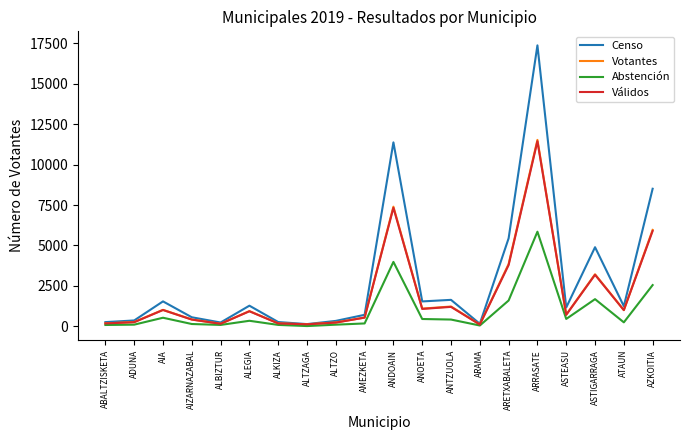

What are all the series names shown in the legend?

Censo, Votantes, Abstención, Válidos